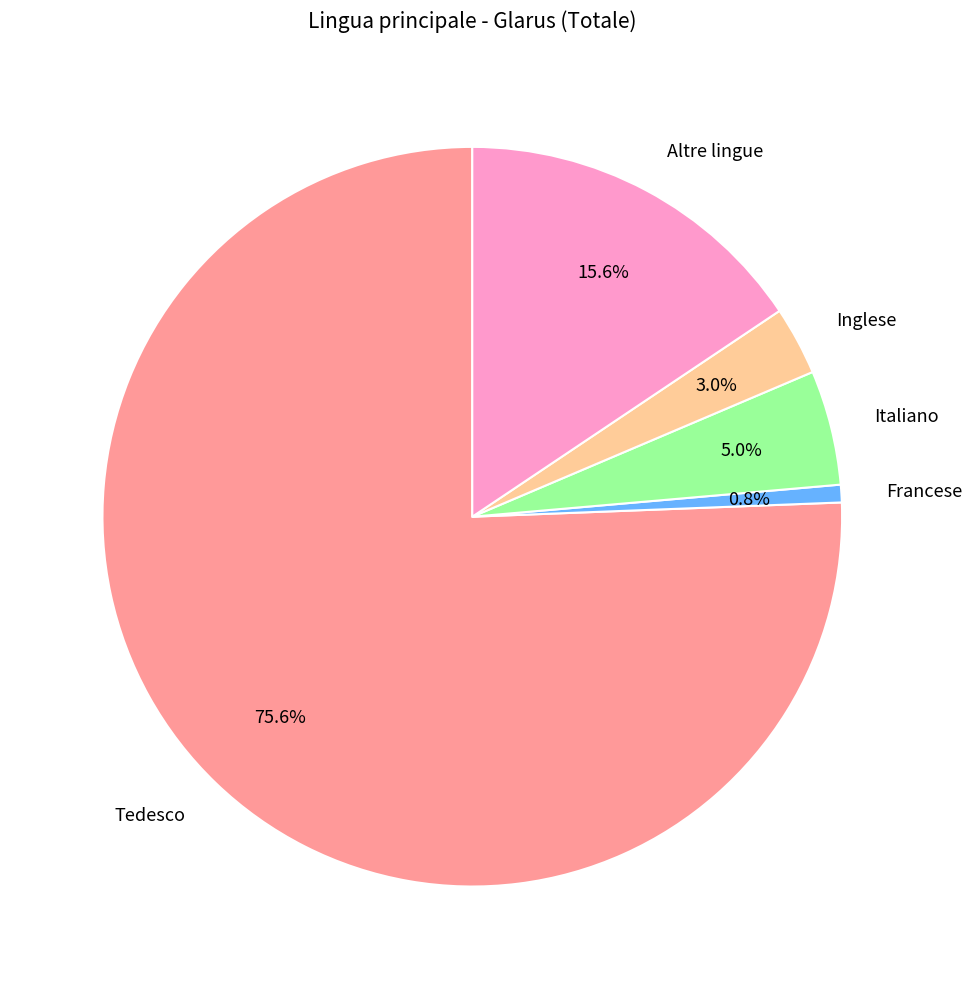

Count the number of slices in the pie.

5